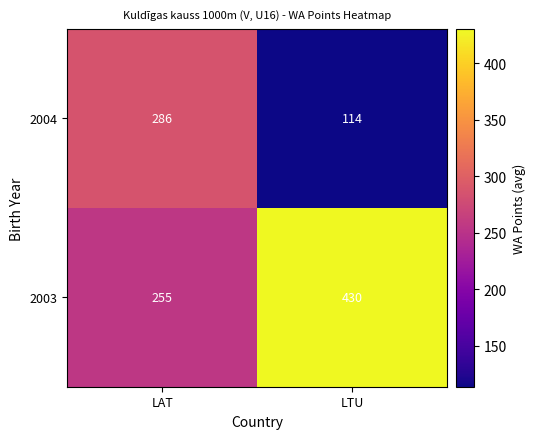

List the labels in order of 2004 value, smallest first.

LTU, LAT